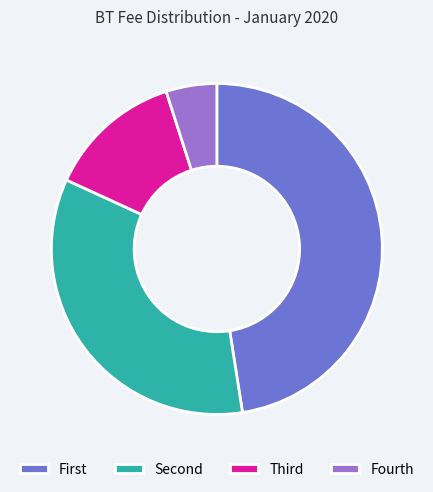

The Fourth slice represents 5% of the pie. True or false?

True